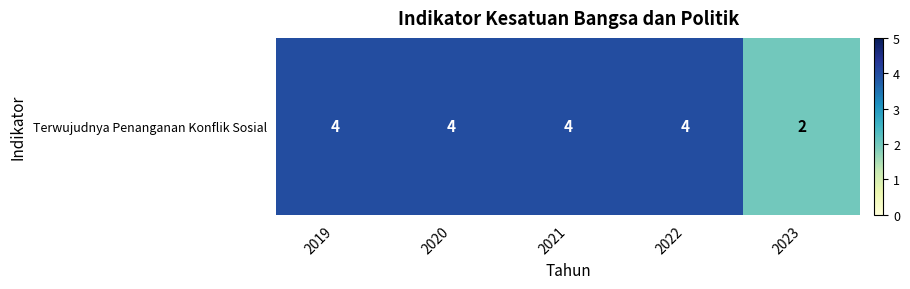

Which label corresponds to the largest value in the chart?

2019